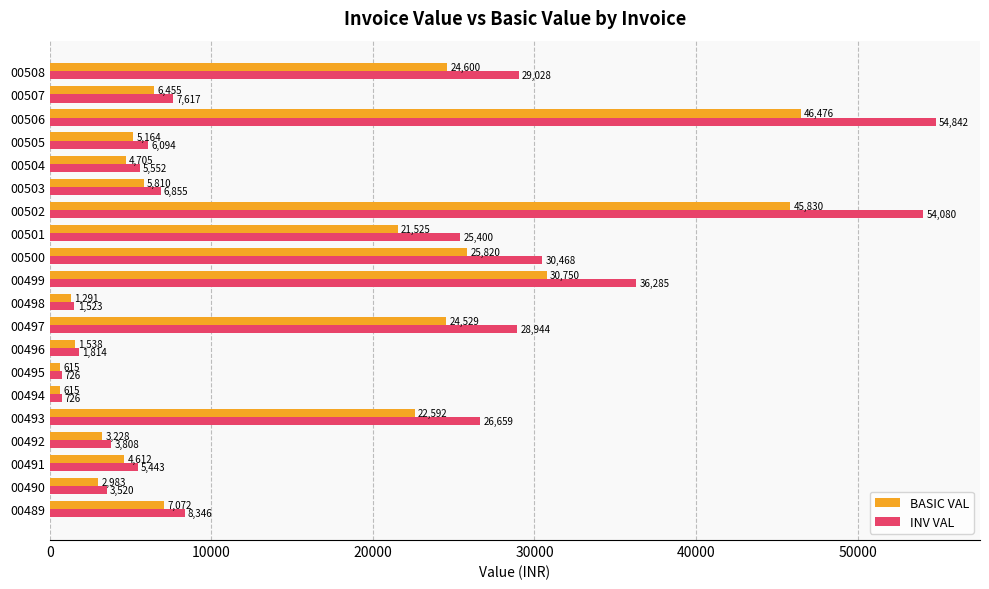

Which series has the widest spread of values?

INV VAL